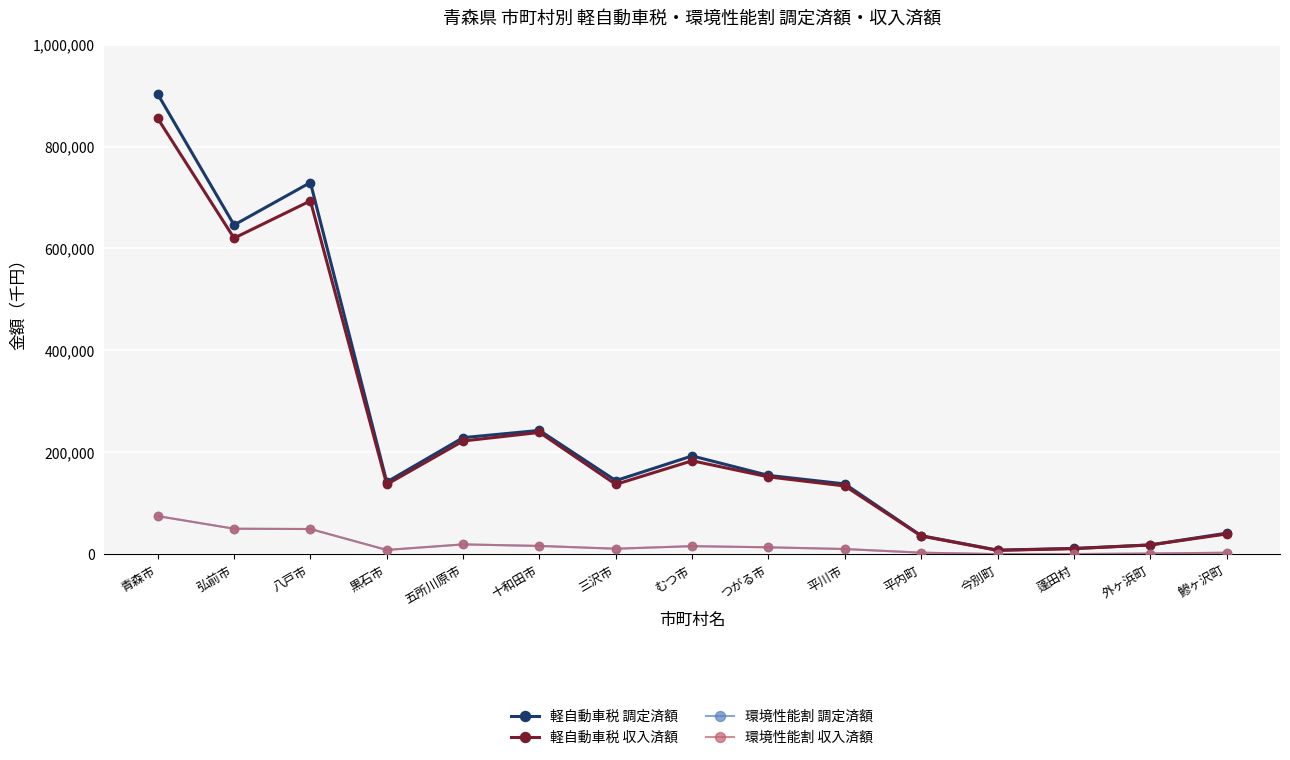

How many lines are shown in the chart?

4